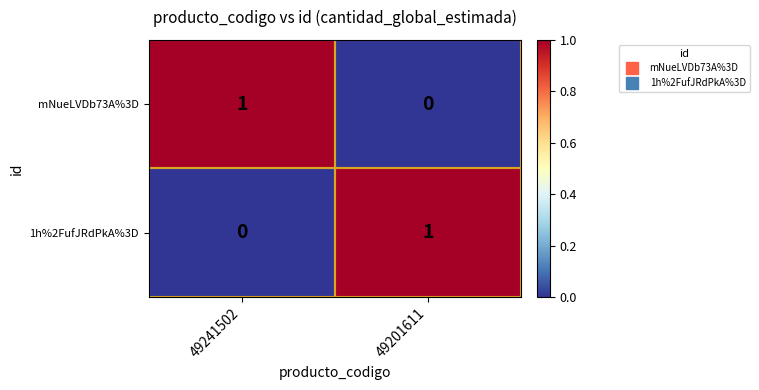

The value of 1h%2FufJRdPkA%3D at 49201611 is 1. True or false?

True